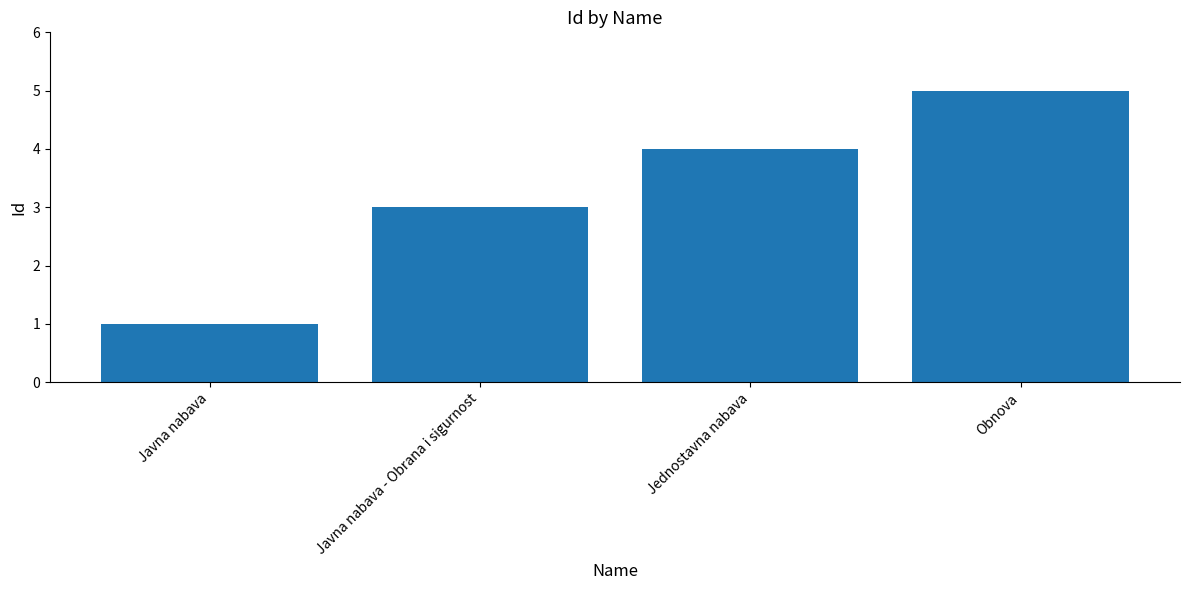

What is the average value?

3